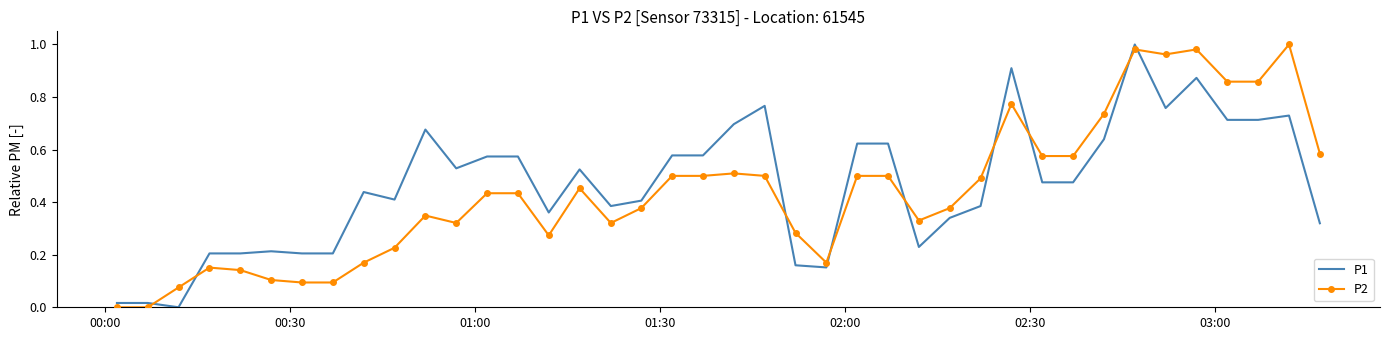

After their last crossing, which series has the higher values: P2 or P1?

P2